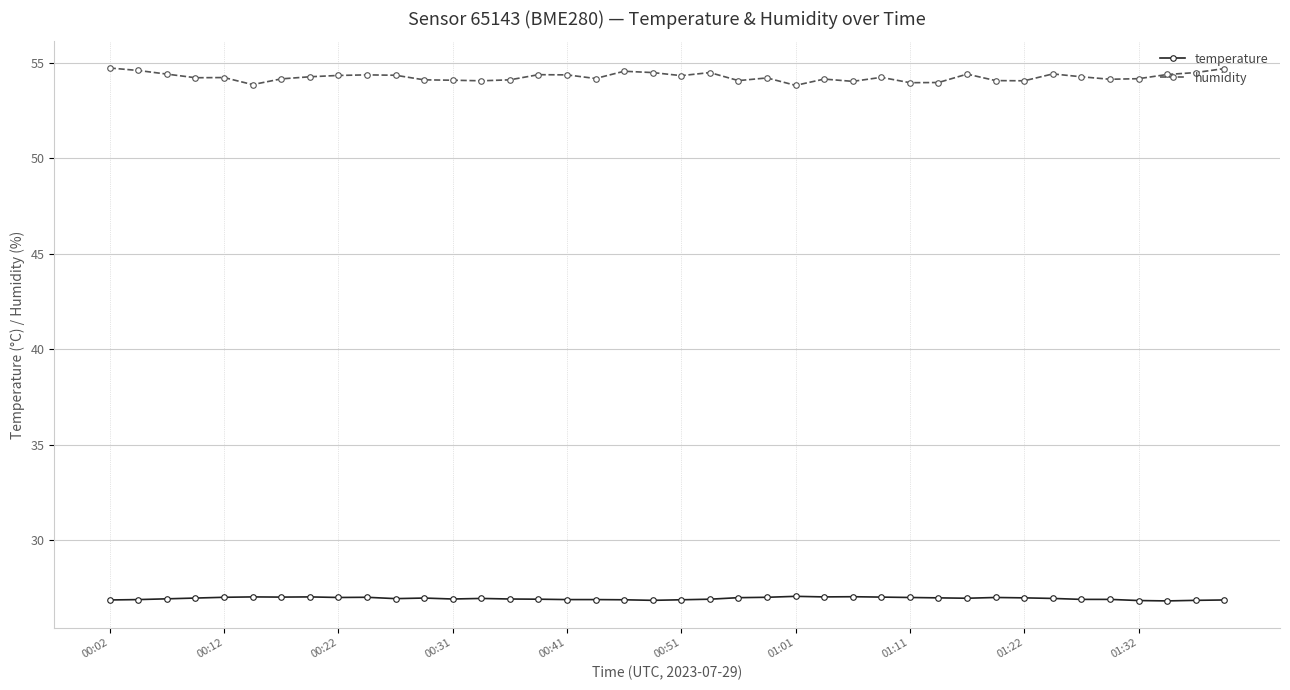

True or false: humidity and temperature cross at least once.

False